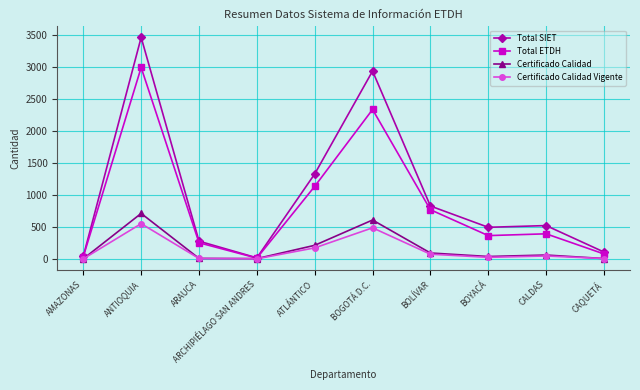

True or false: Total SIET has a value of 40 at AMAZONAS.

True